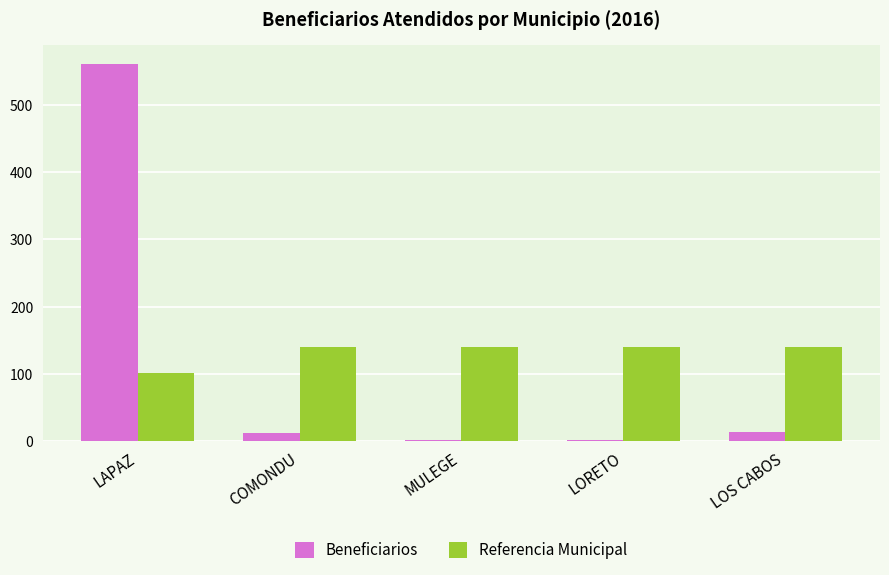

What is the total value across all series at LOS CABOS?

153.0